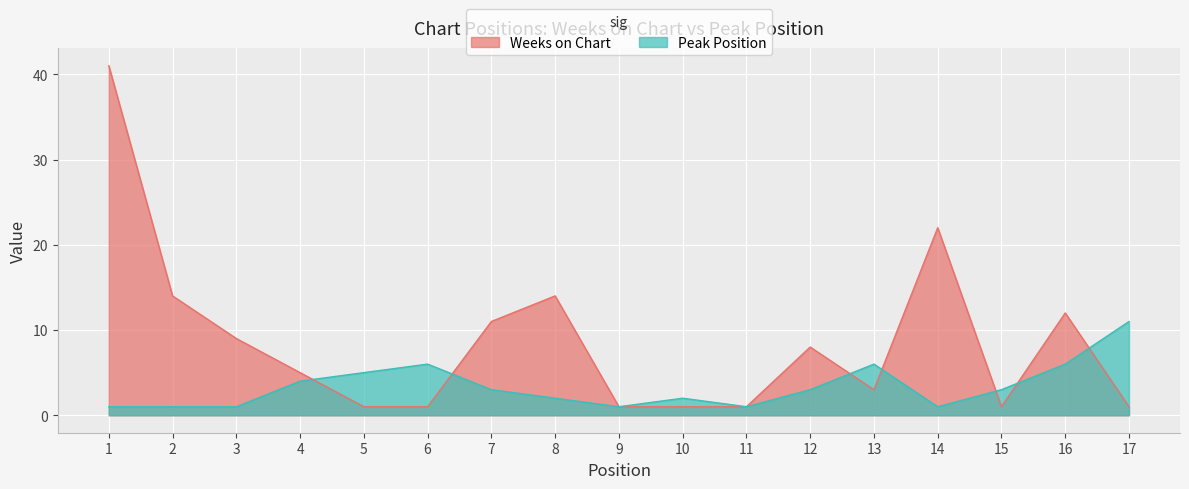

Is the value of Weeks on Chart at 6 greater than the value of Peak Position at 12?

No